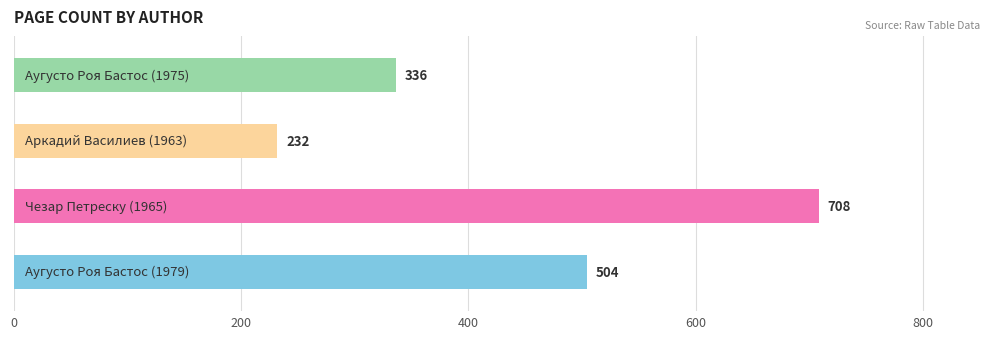

Which category has the lowest value across all series?

Аркадий Василиев (1963)